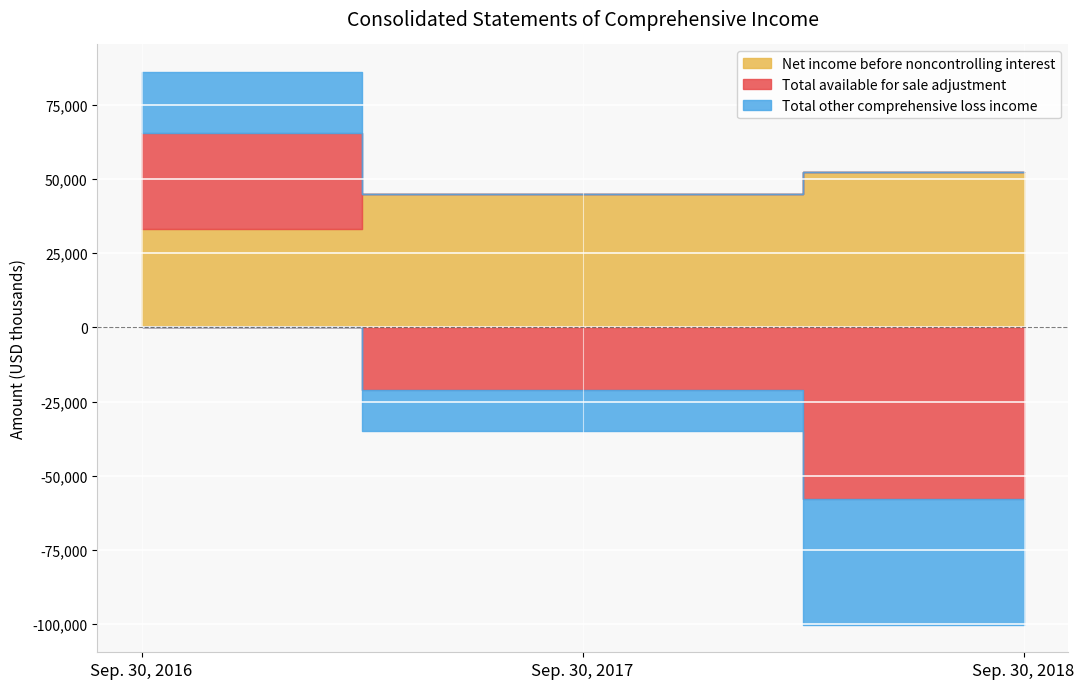

Which series has the widest spread of values?

Total available for sale adjustment